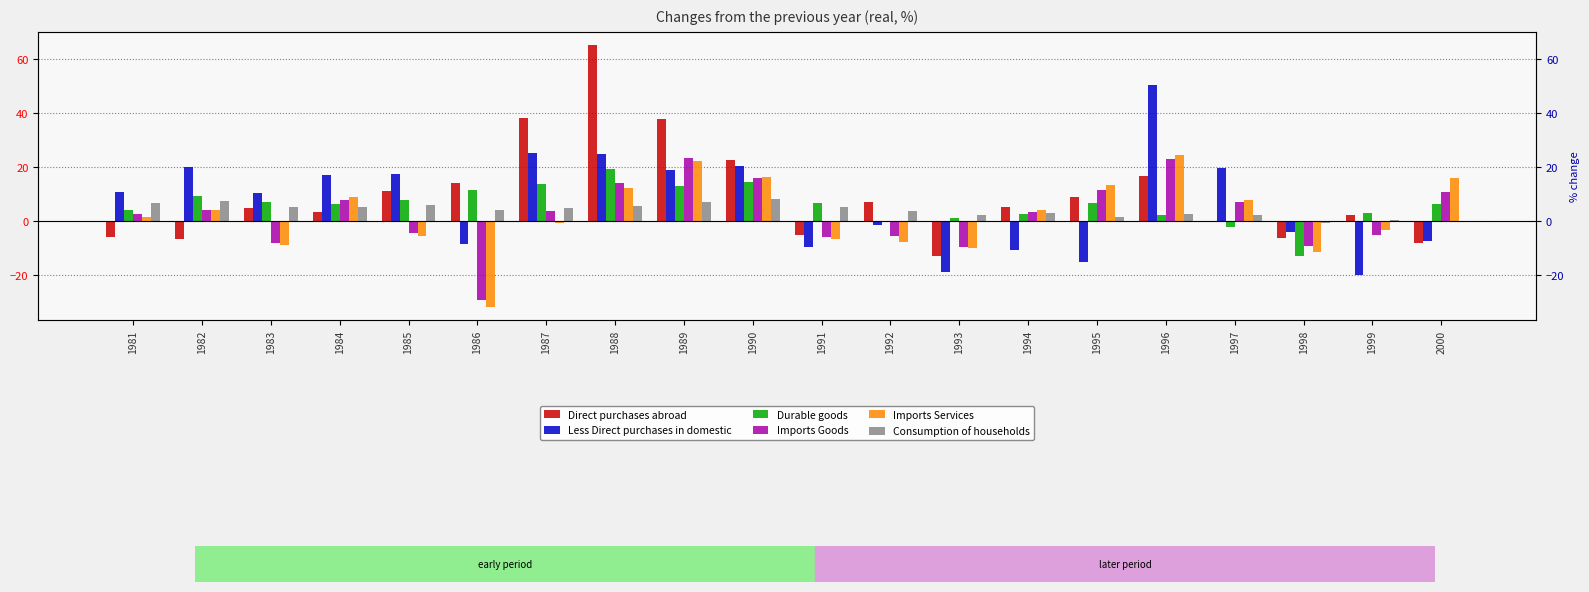

The value of Less Direct purchases in domestic at 1996 is 68.7. True or false?

False